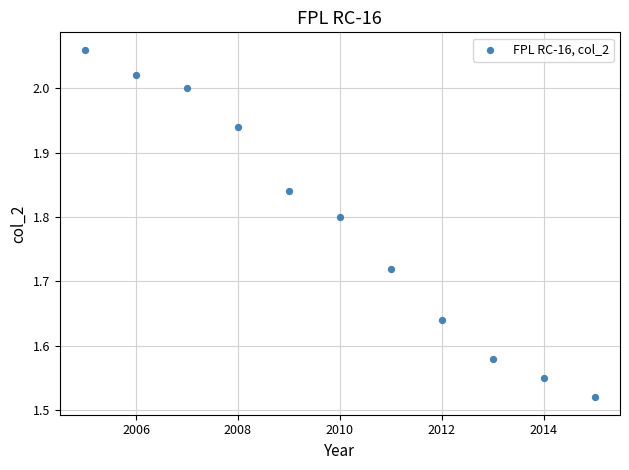

What is the range of Y values (max minus min)?

0.5